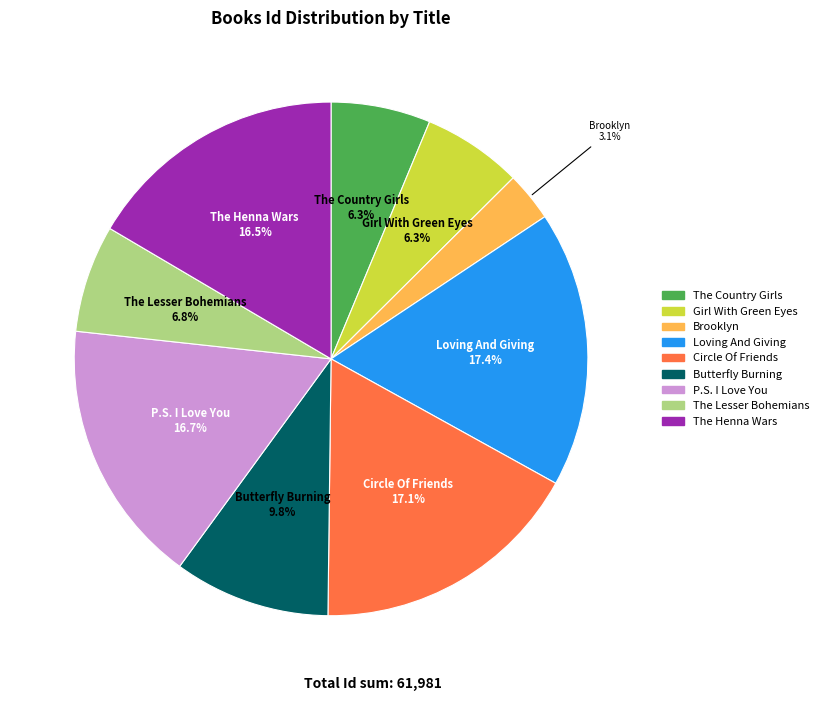

The Butterfly Burning slice represents 15% of the pie. True or false?

False